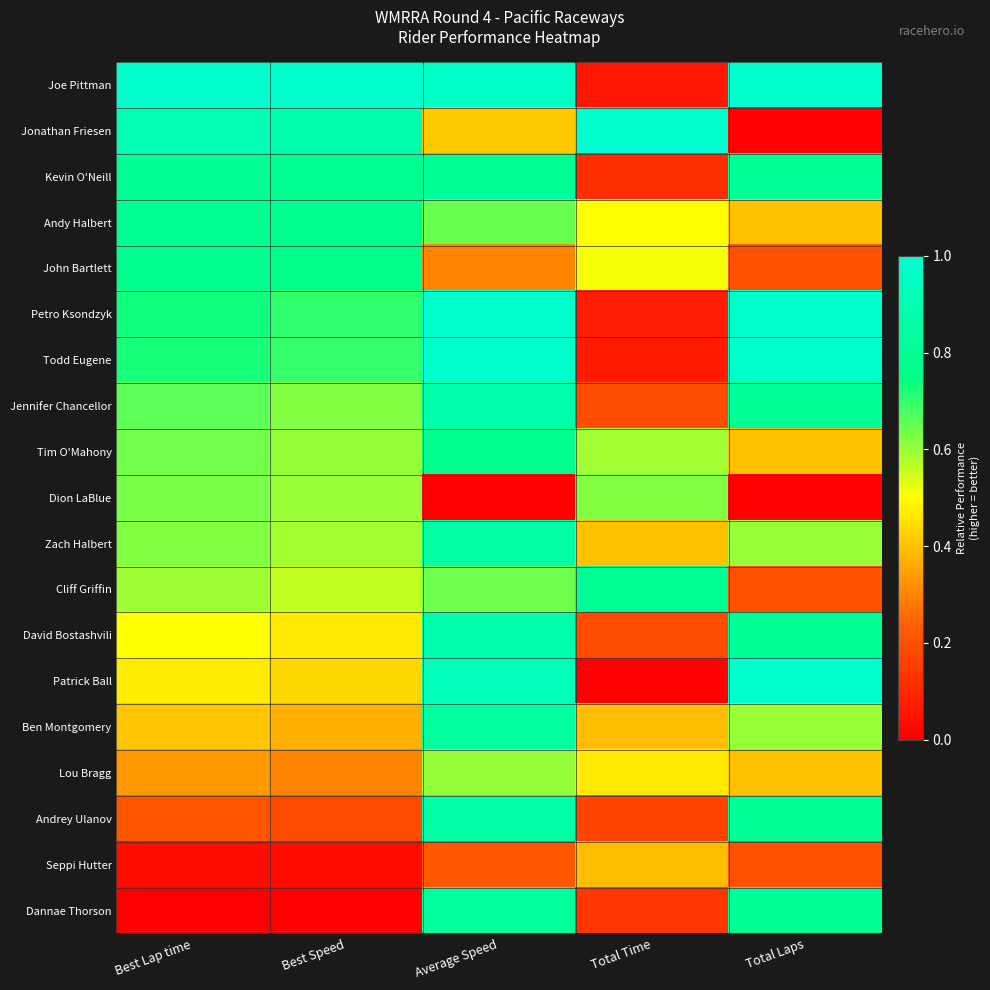

At which category is the sum across all series the highest?

Average Speed